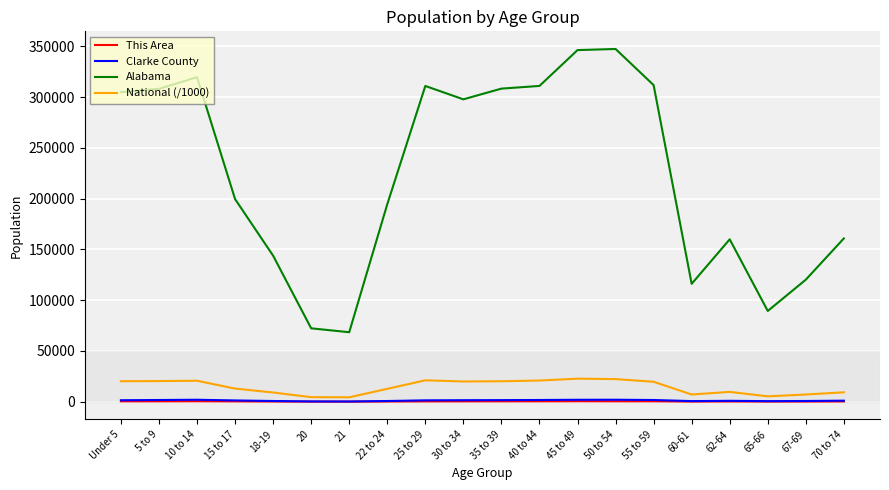

Is the value of National (/1000) at 62-64 greater than the value of This Area at 55 to 59?

Yes